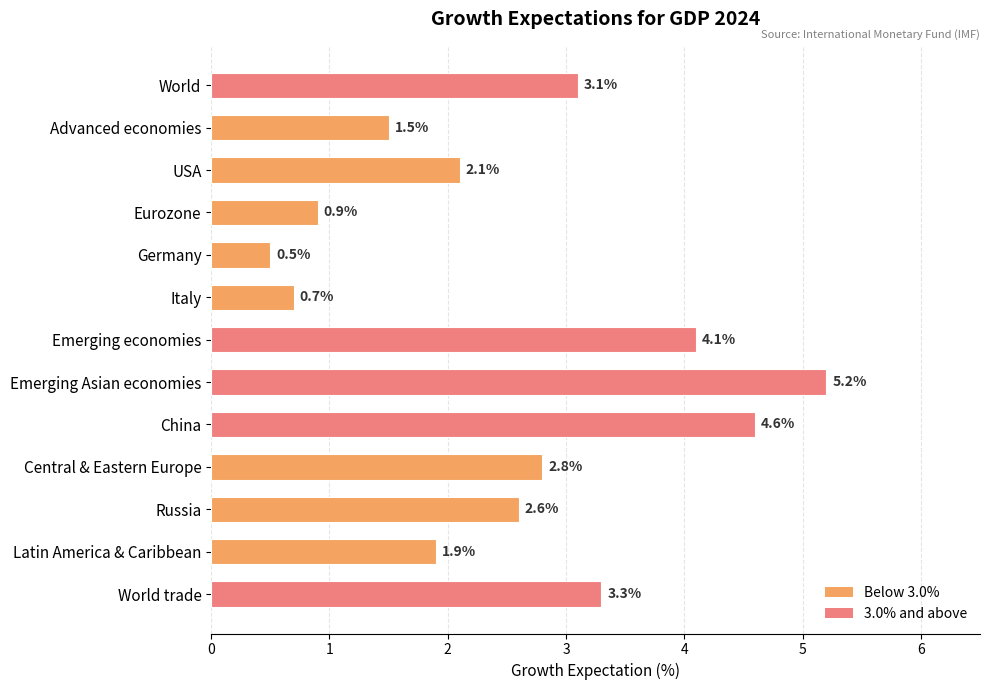

Reading top to bottom, list all the values displayed in this chart.

3.1	1.5	2.1	0.9	0.5	0.7	4.1	5.2	4.6	2.8	2.6	1.9	3.3